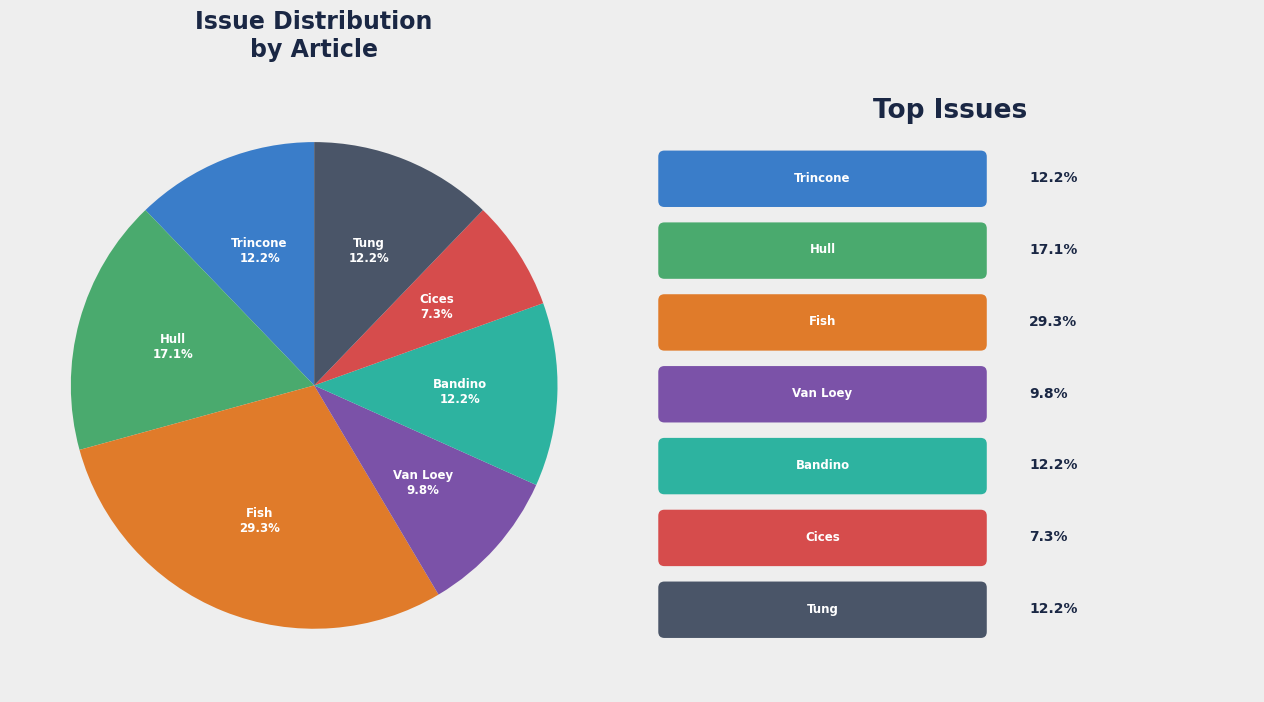

Is there any slice that represents more than half of the pie?

No